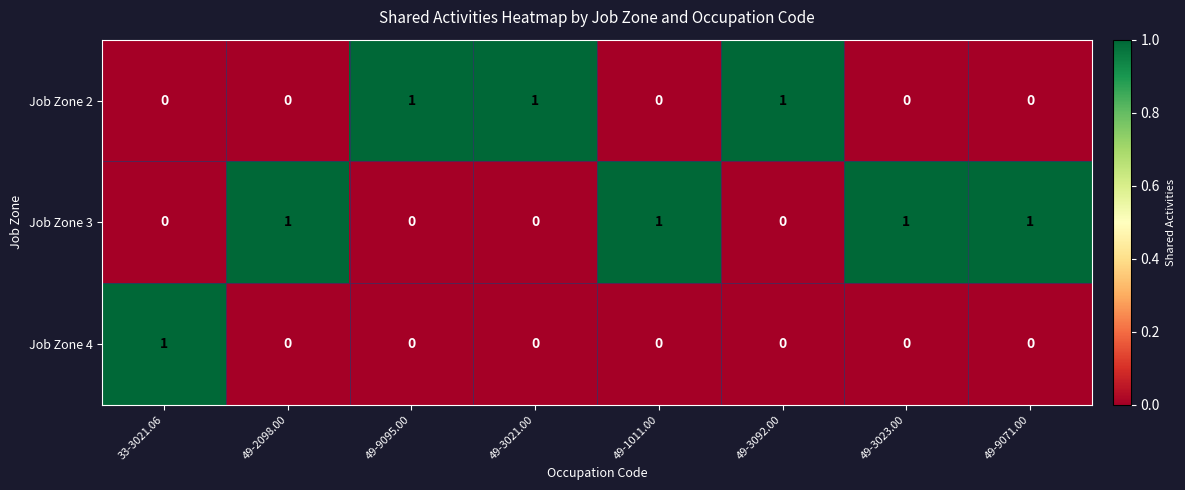

Count the Job Zone 4 values in the range 0 to 1.

8